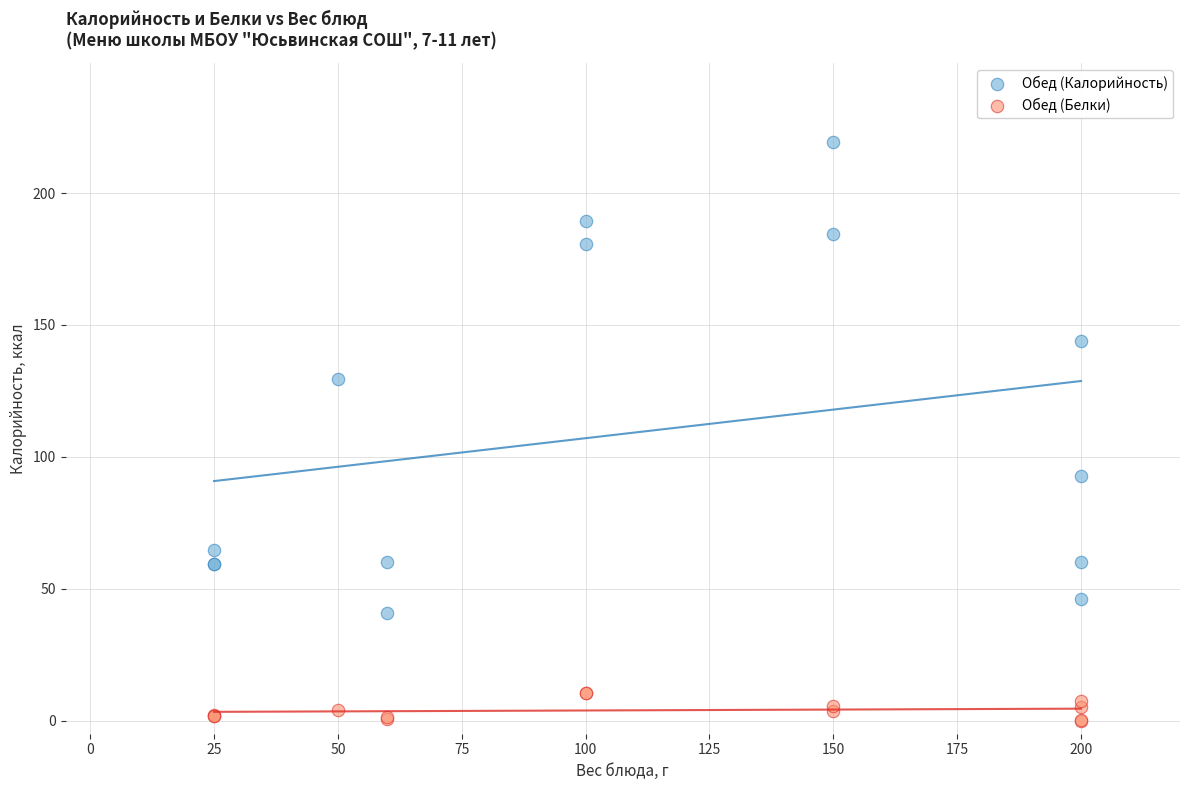

Across all series, what Y value is closest to 109?

92.6